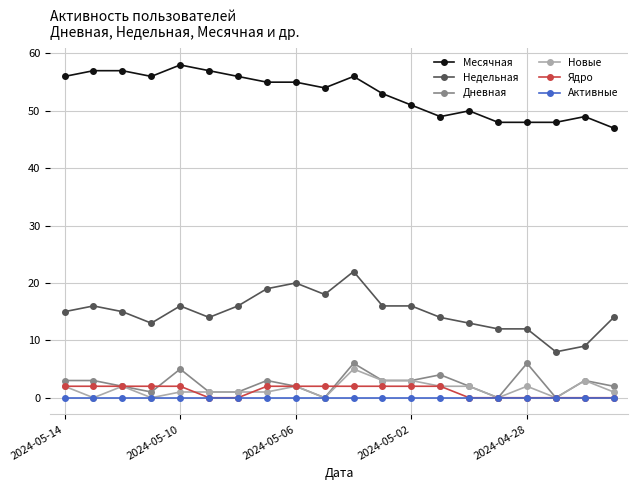

Count the number of data series in this chart.

6